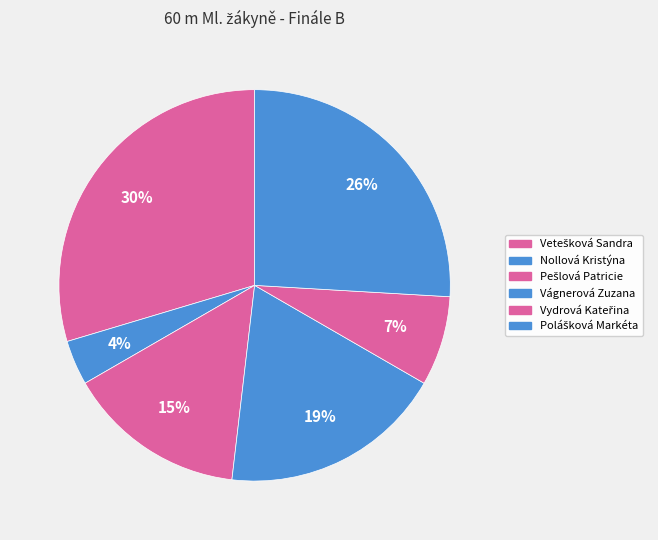

Combined, what portion of the pie is Nollová Kristýna and Vágnerová Zuzana?

22.2%